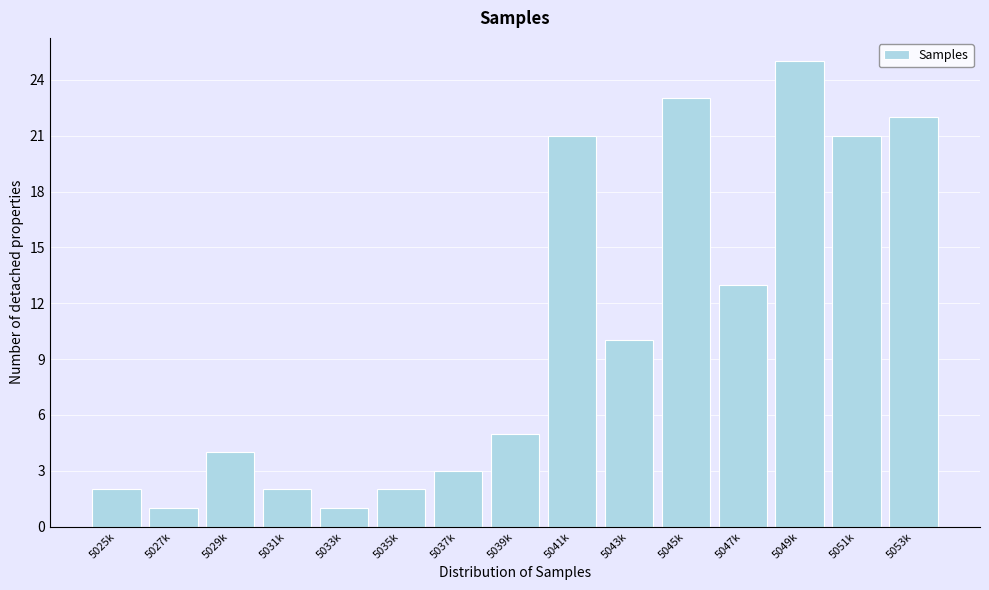

Reading left to right, list all the values displayed in this chart.

5025k=2	5027k=1	5029k=4	5031k=2	5033k=1	5035k=2	5037k=3	5039k=5	5041k=21	5043k=10	5045k=23	5047k=13	5049k=25	5051k=21	5053k=22